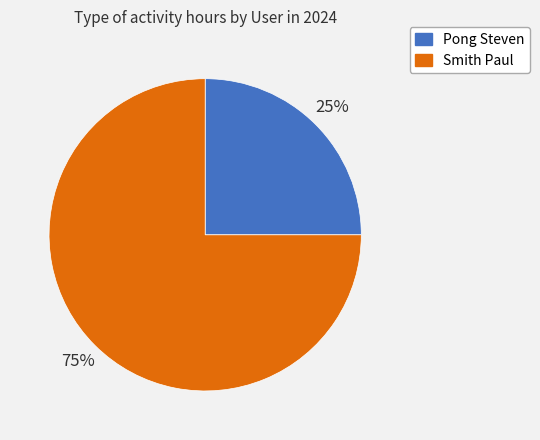

Which has a higher value, Smith Paul or Pong Steven?

Smith Paul